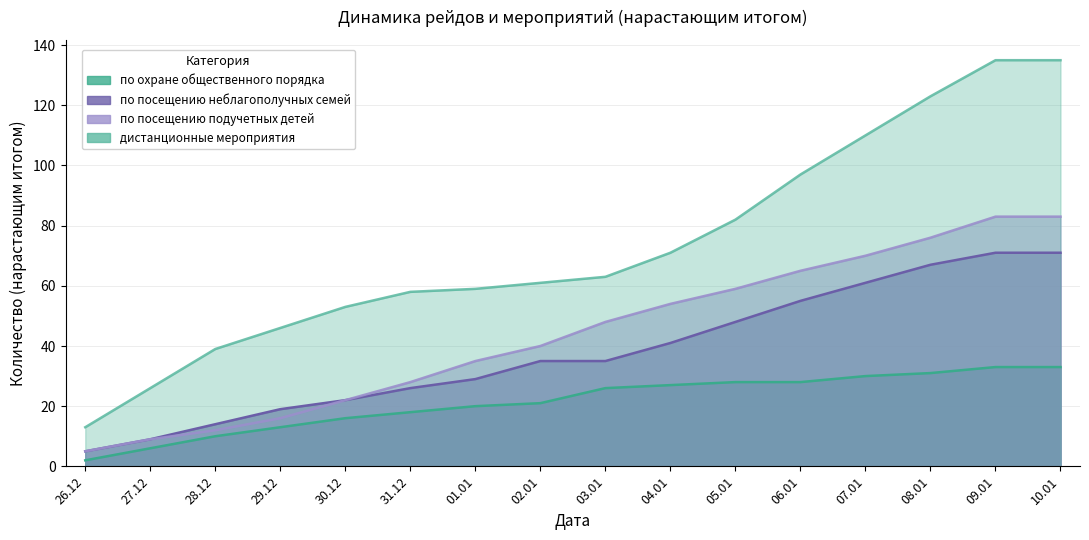

How many data points in по посещению подучетных детей are less than 48?

8